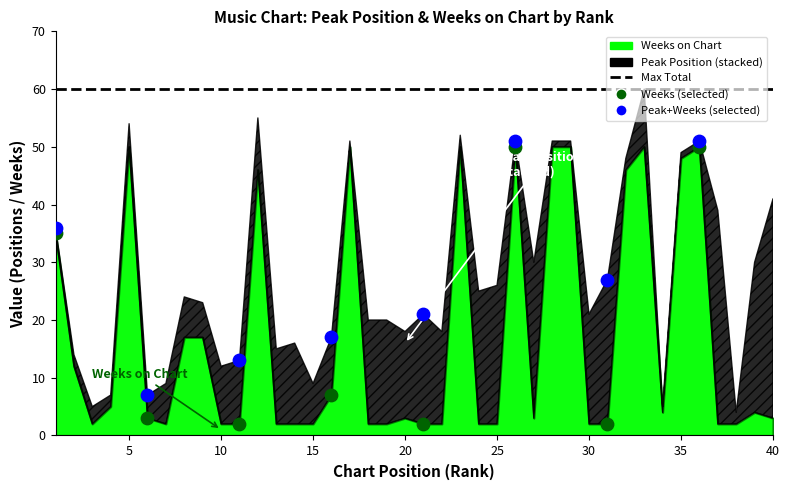

Across all data points, what is the range of Y values (max minus min)?

49